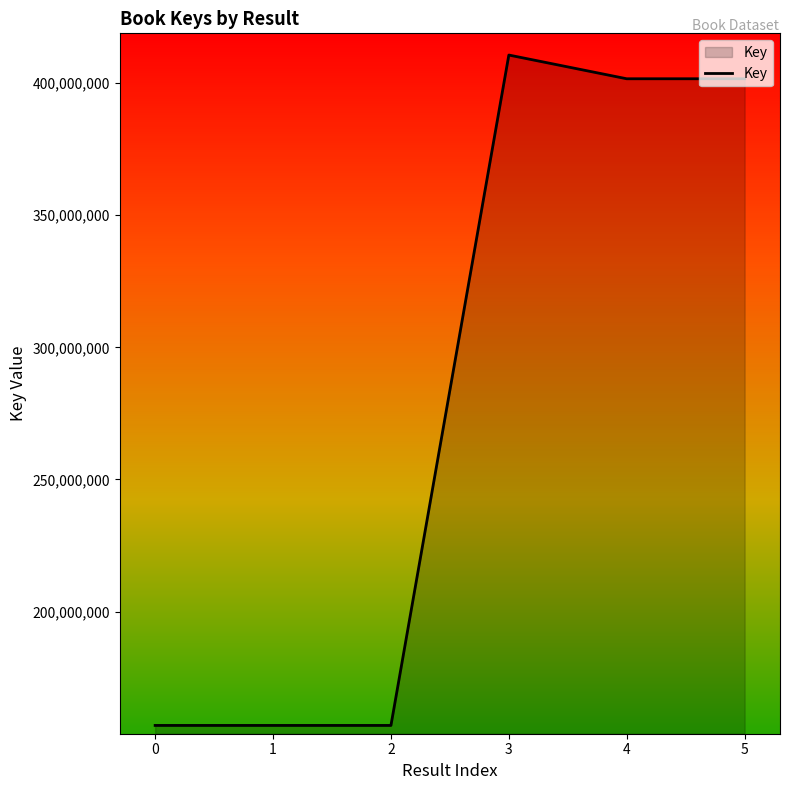

True or false: the data shows 156934403 at 0.

True